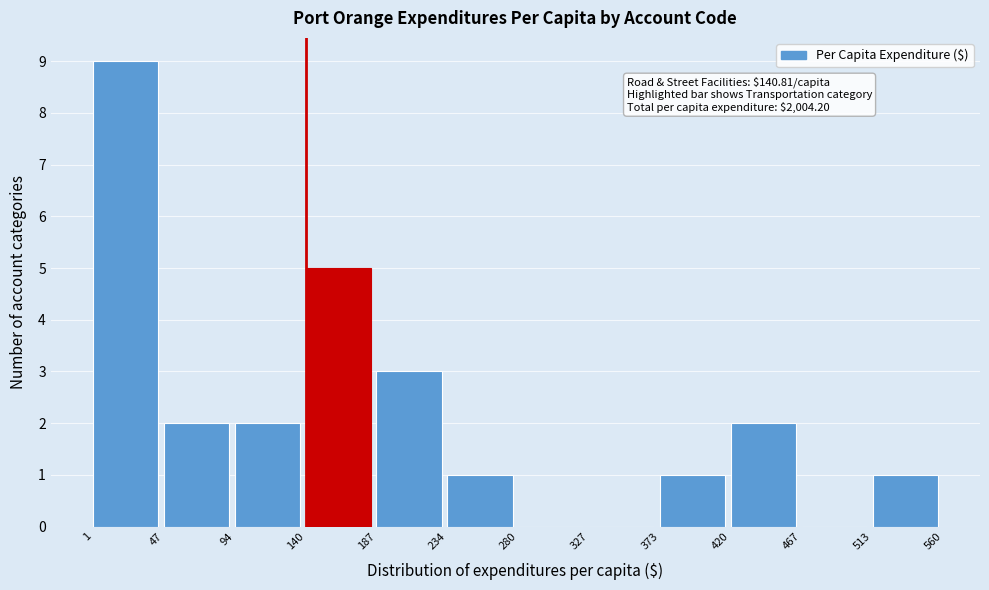

Which range on the x-axis has the tallest bar?

1 to 47